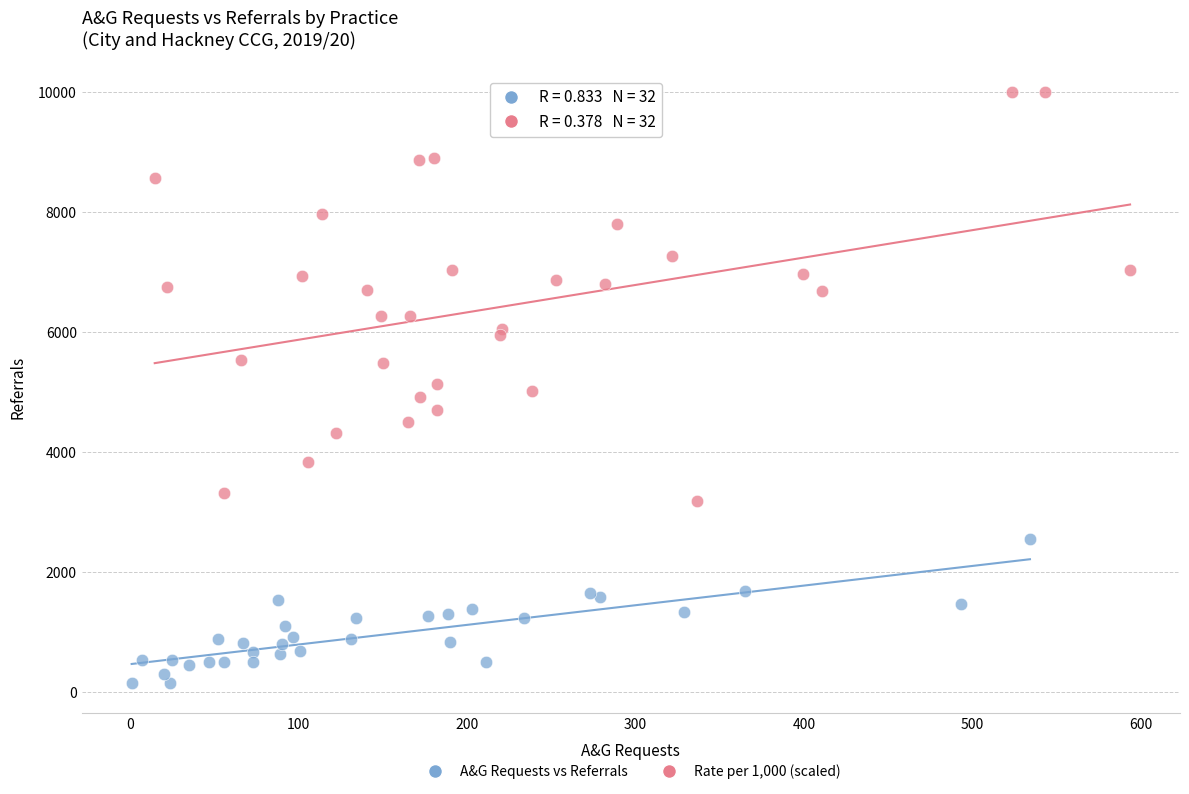

Which series contains the highest Y value?

Rate per 1,000 (scaled)